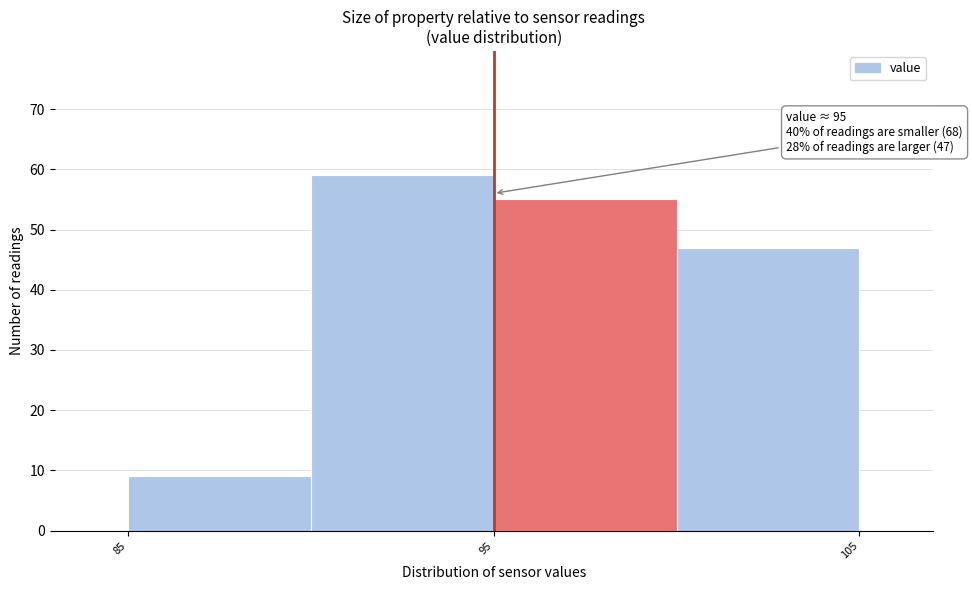

Which range on the x-axis has the tallest bar?

90 to 95